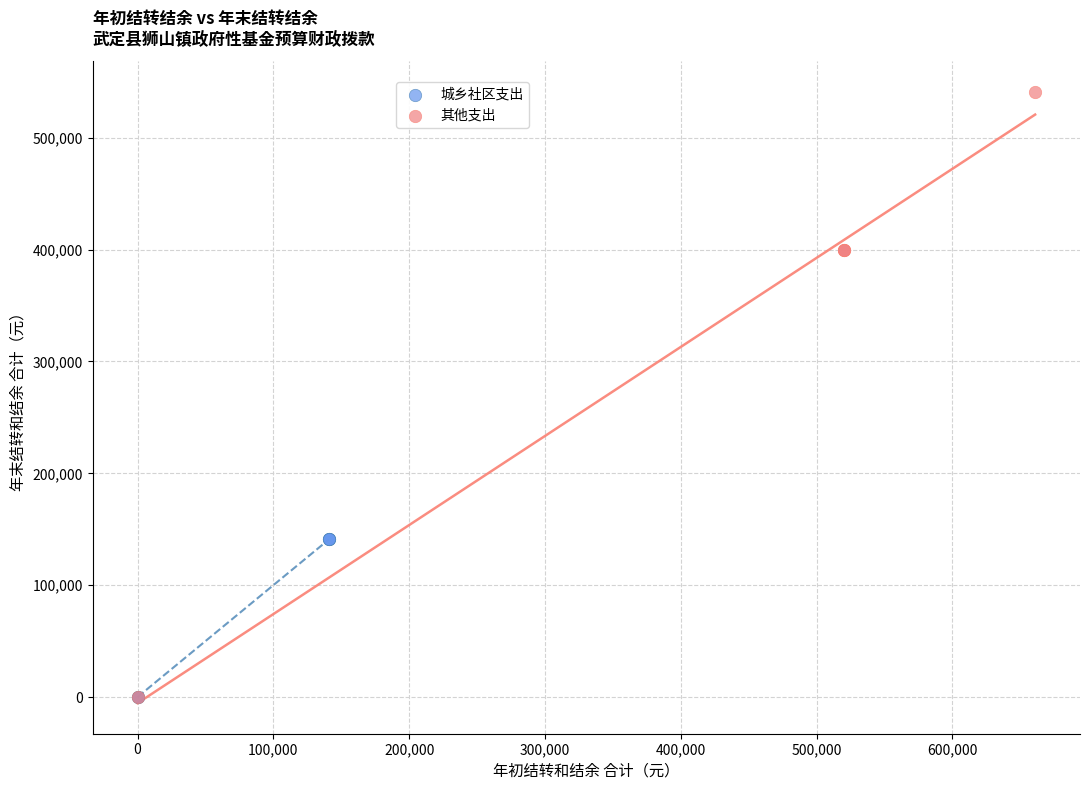

Which series has the widest spread of Y values?

其他支出